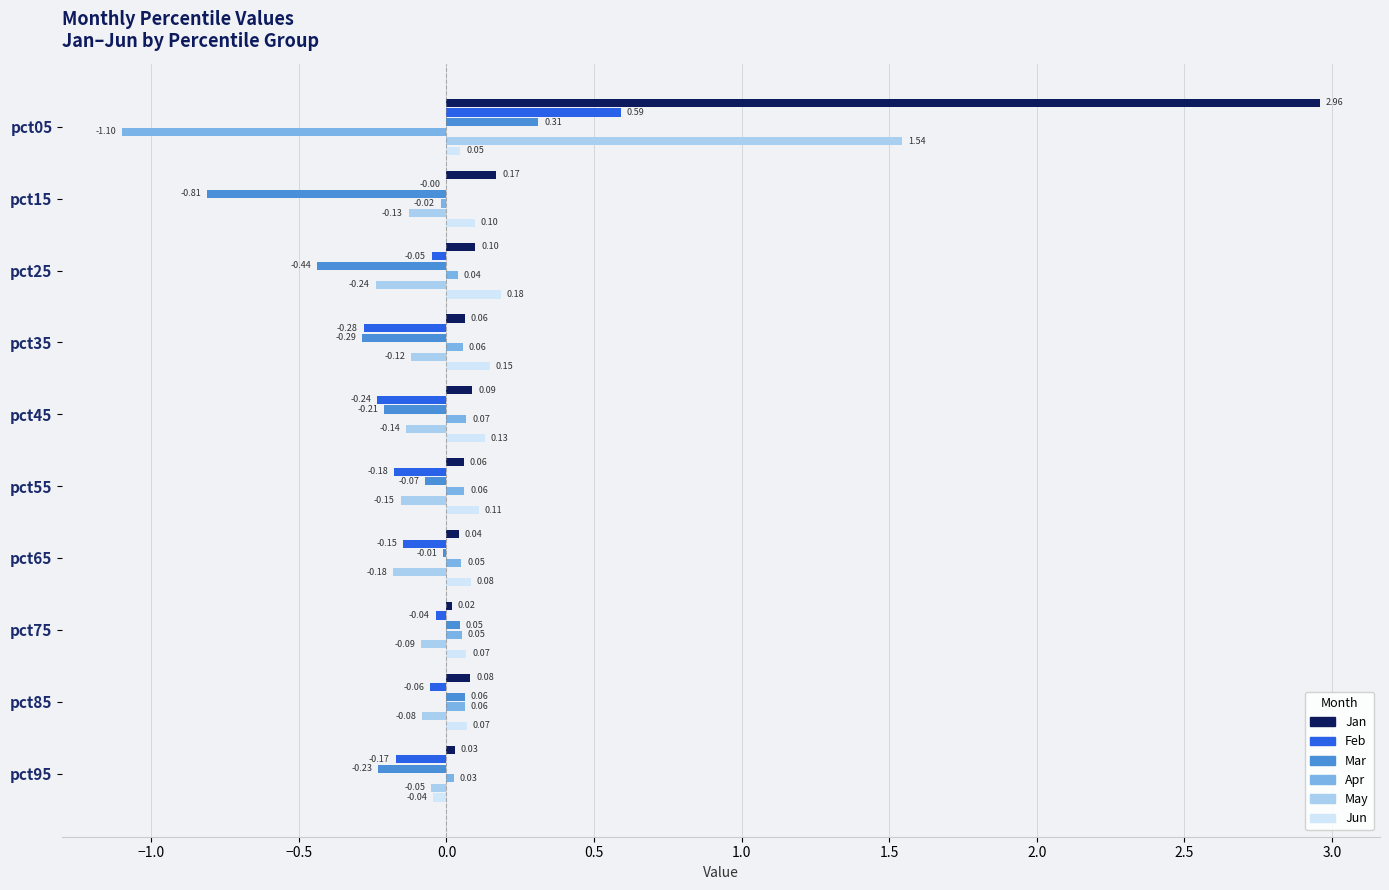

Which series has the largest range (max minus min)?

Jan